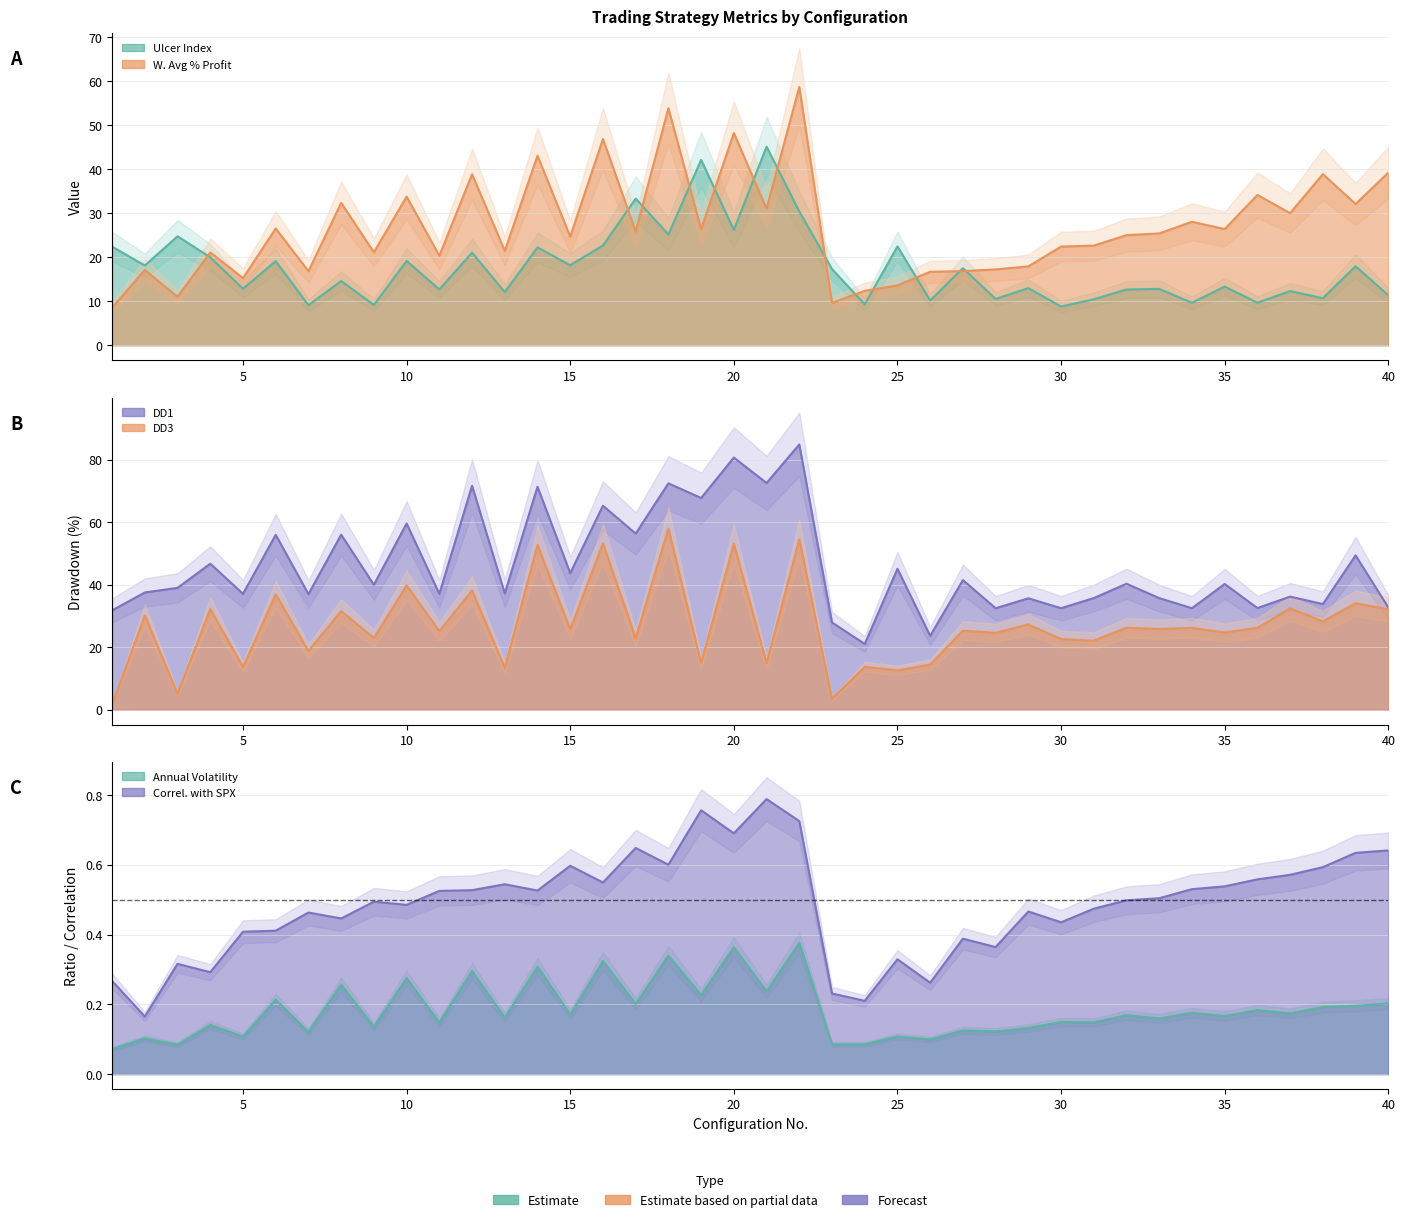

How many intersections are there between W. Avg % Profit and DD1?

5